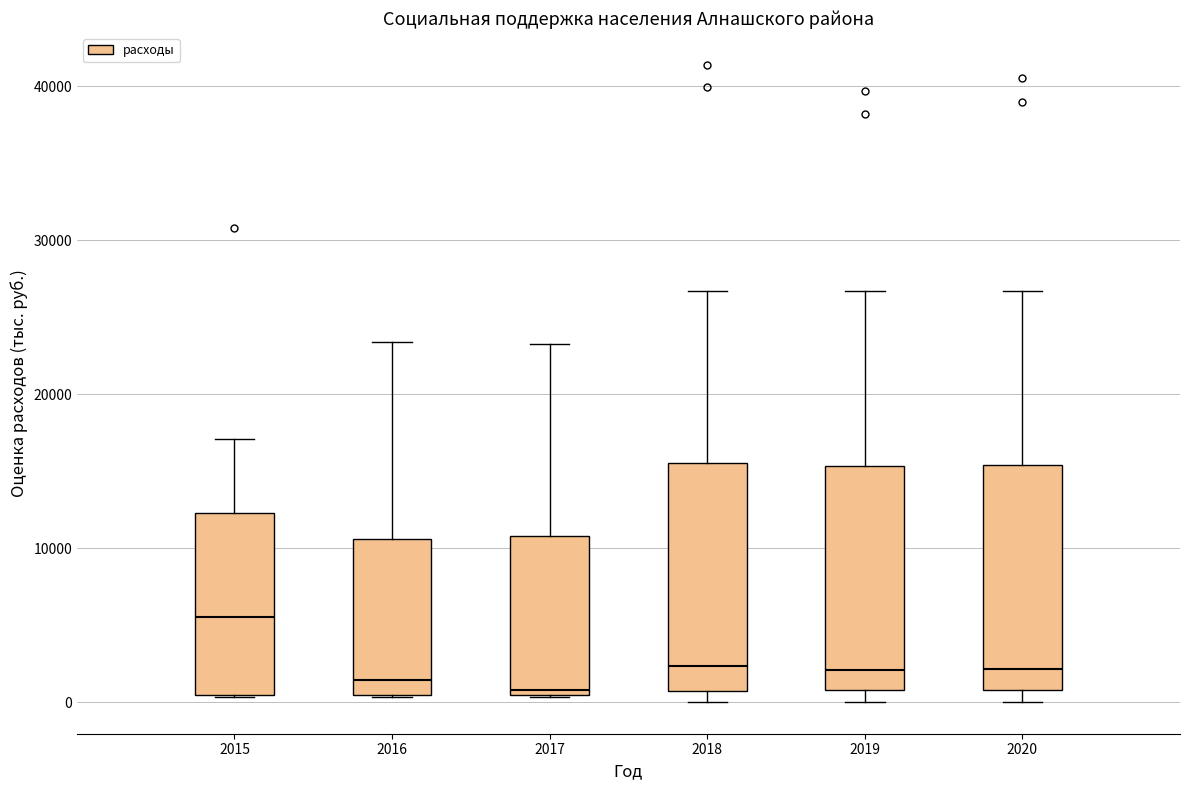

Reading left to right, transcribe this box plot: for each box, give where its median line is, the range the box spans, and where its two whiskers end, as read against the y-axis. The values are not printed on the chart, so give them approximately, as read against the axis.

2015: median 6000, box 0 to 12000, whiskers 0 to 17000
2016: median 1000, box 0 to 11000, whiskers 0 to 23000
2017: median 1000, box 0 to 11000, whiskers 0 to 23000
2018: median 2000, box 1000 to 16000, whiskers 0 to 27000
2019: median 2000, box 1000 to 15000, whiskers 0 to 27000
2020: median 2000, box 1000 to 15000, whiskers 0 to 27000